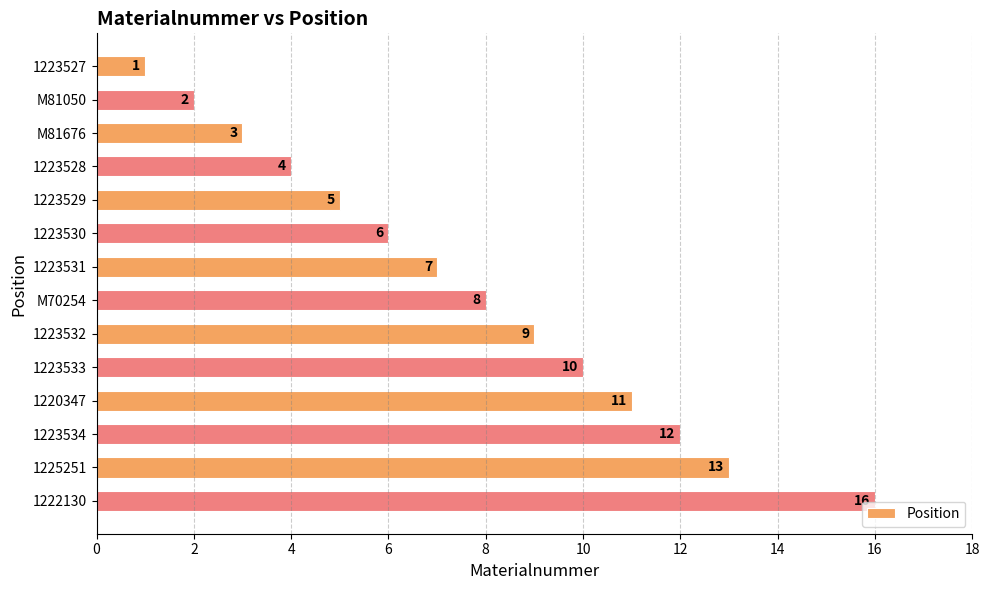

What is the difference between the maximum and minimum values?

15